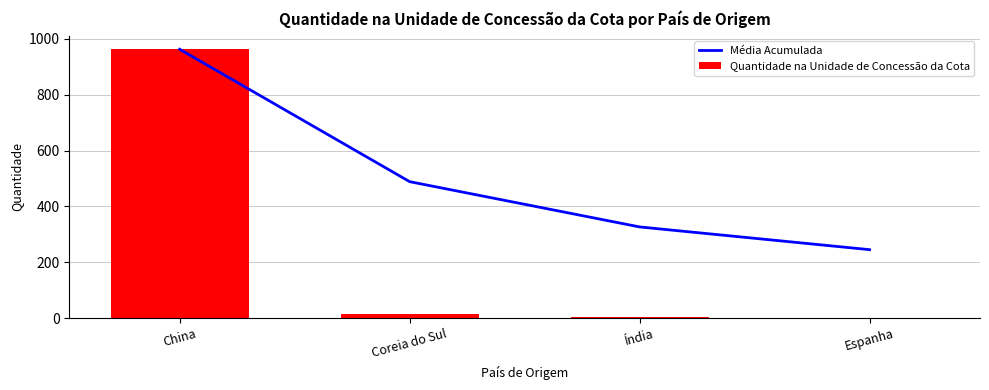

What is the label of the 3rd bar from the right?

Coreia do Sul